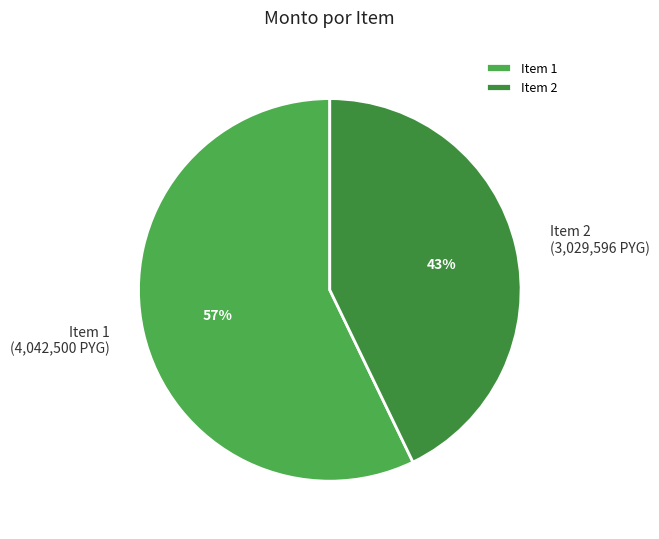

Is the sum of Item 1 (4,042,500 PYG) and Item 2 (3,029,596 PYG) greater than half?

Yes